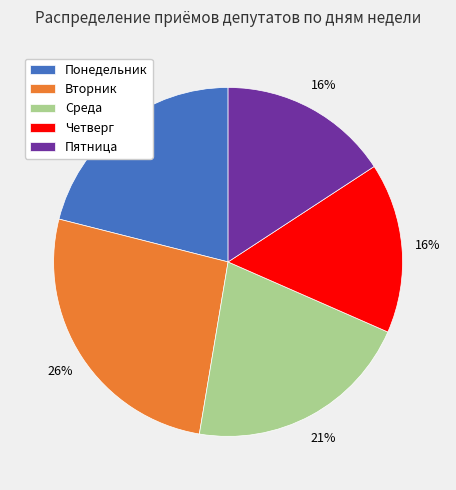

Count the number of slices in the pie.

5